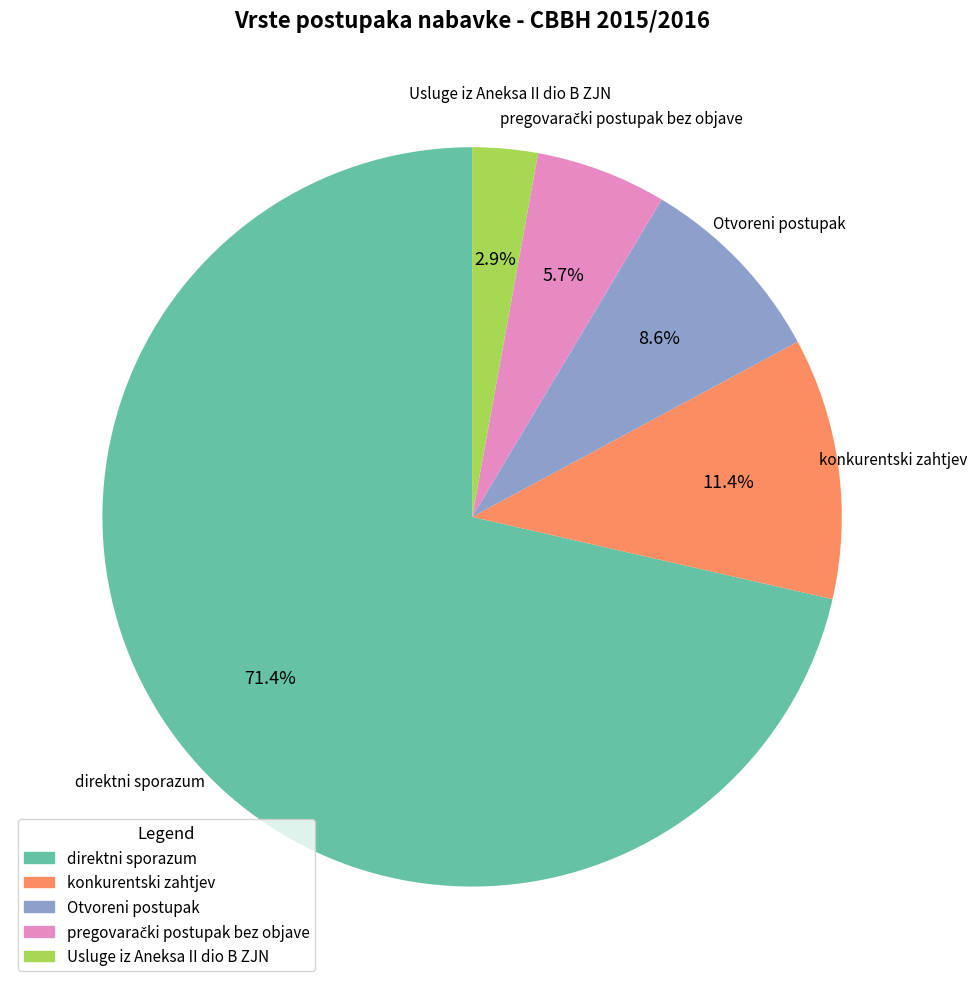

To the nearest percent, what percentage of the pie is direktni sporazum?

71%